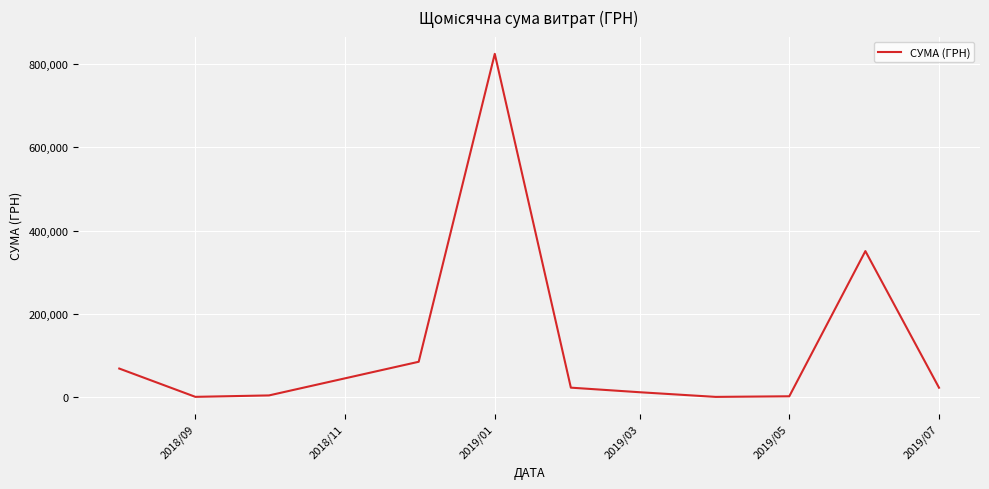

What is the difference between the maximum and minimum values?

823904.6